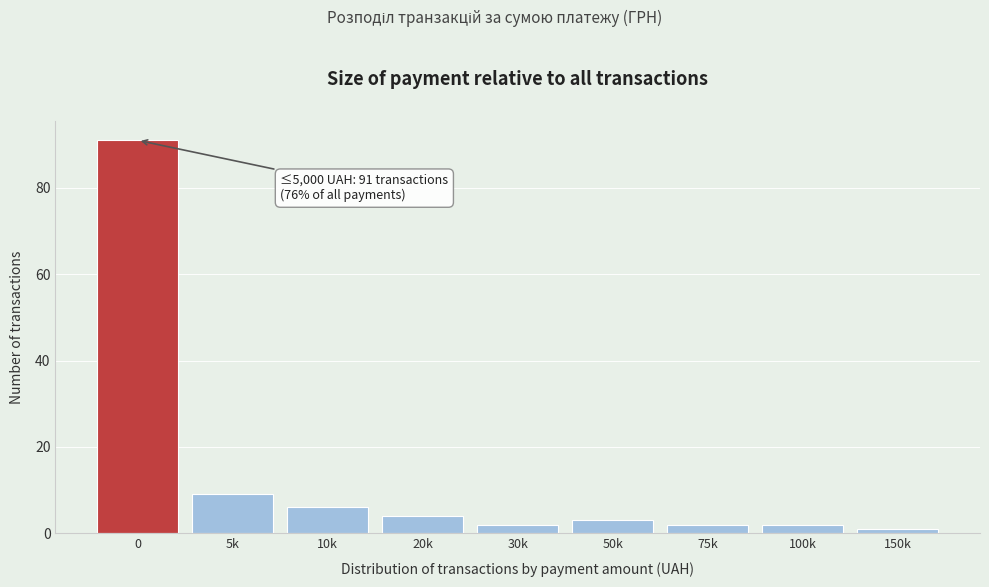

Reading right to left, list all the values displayed in this chart.

150k=1	100k=2	75k=2	50k=3	30k=2	20k=4	10k=6	5k=9	0=91